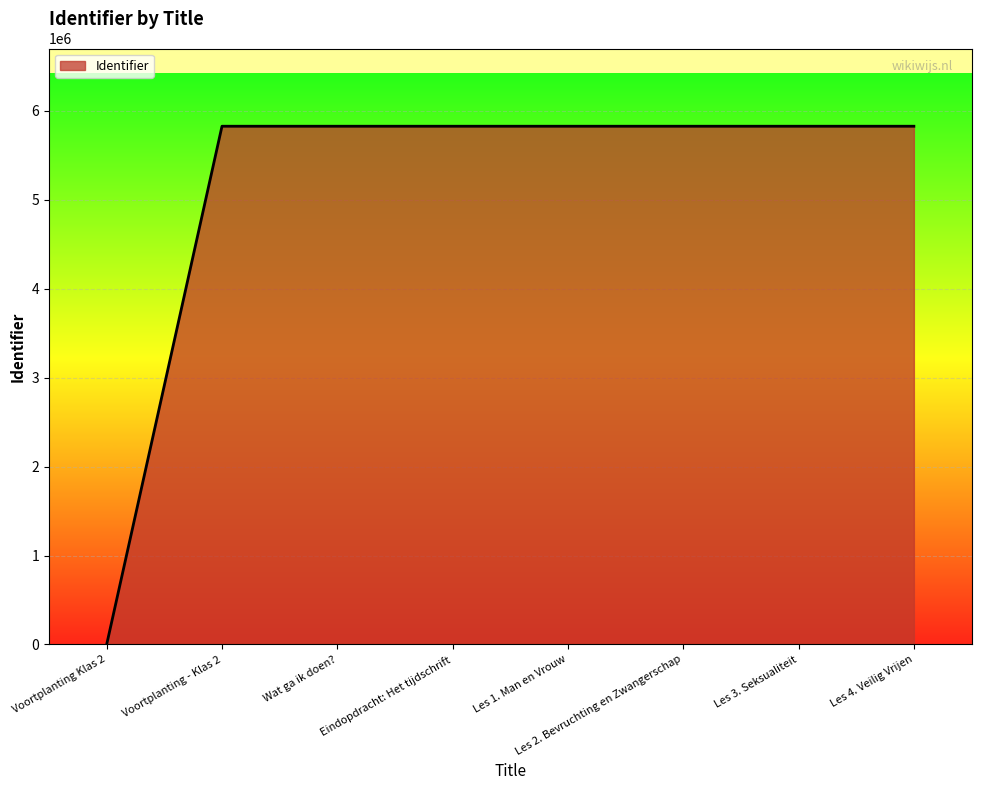

How many lines are shown in the chart?

1